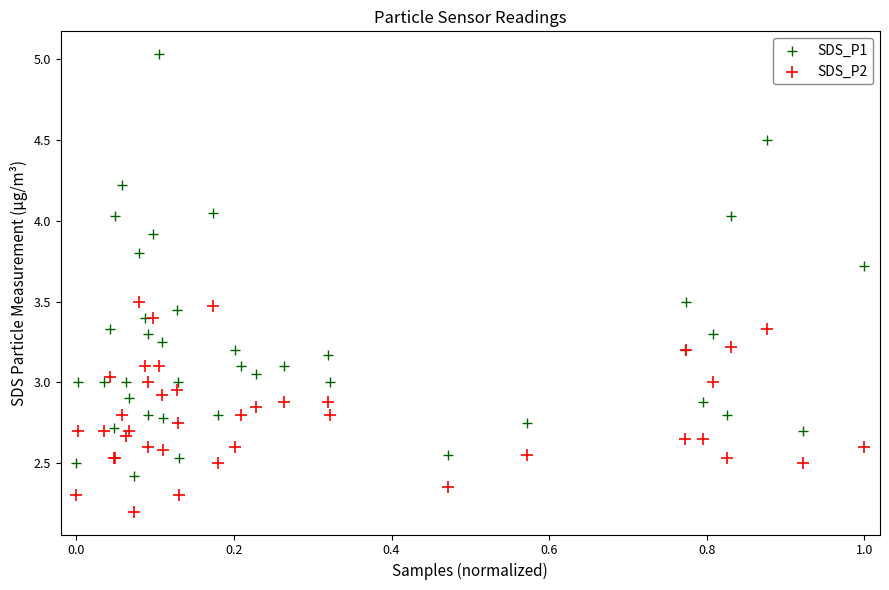

Which series reaches the minimum Y coordinate?

SDS_P2